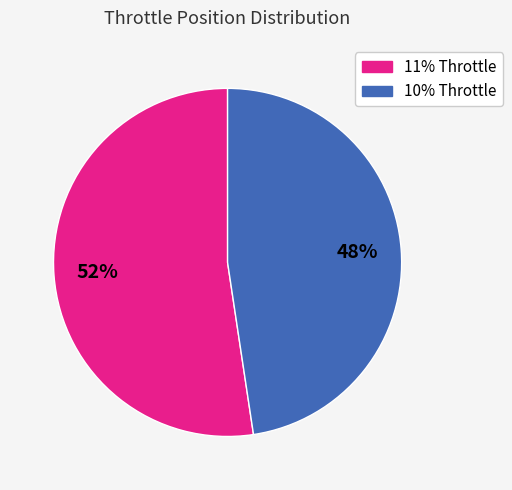

What is the smallest slice in the pie chart?

10% Throttle